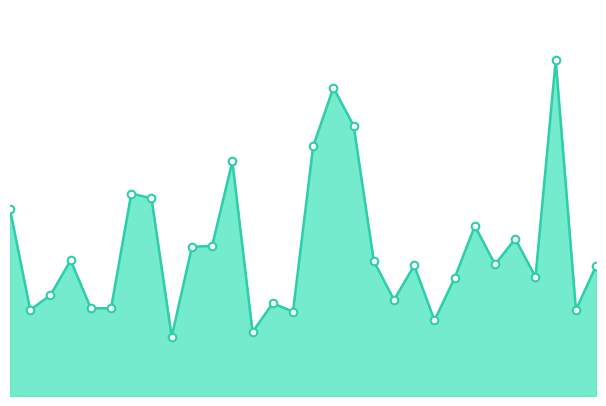

Does the chart have visible grid lines?

No